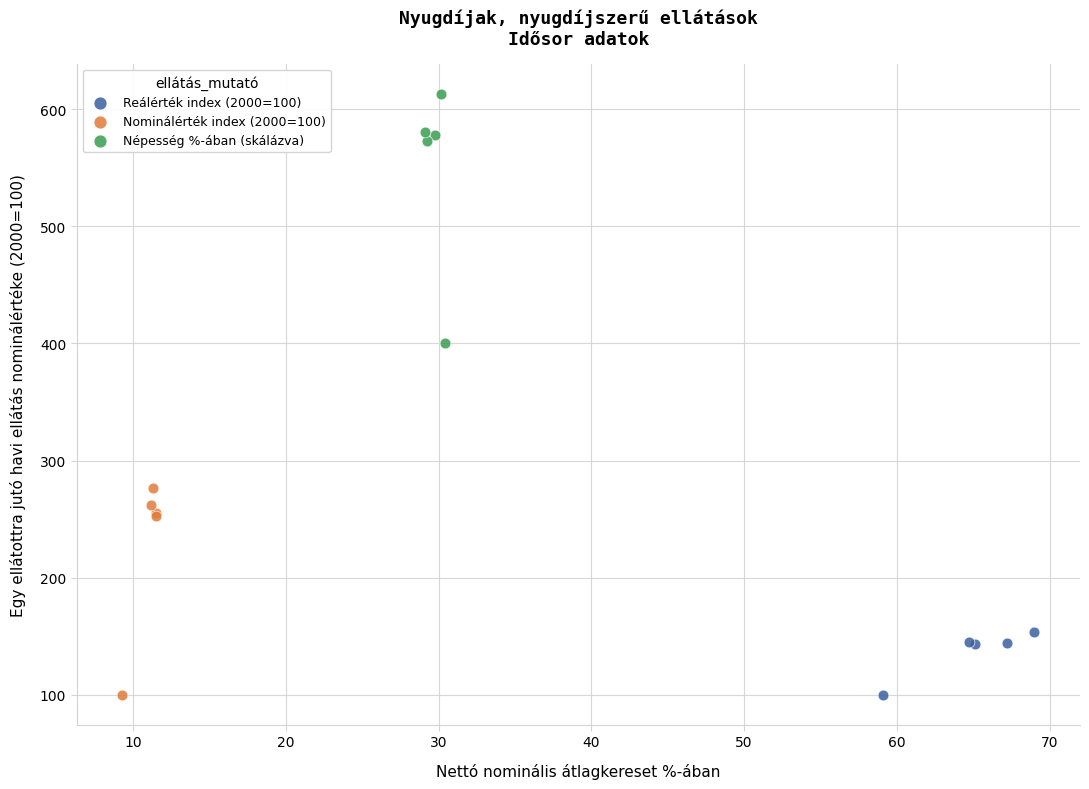

Which series has the largest Y range (max minus min)?

Népesség %-ában (skálázva)